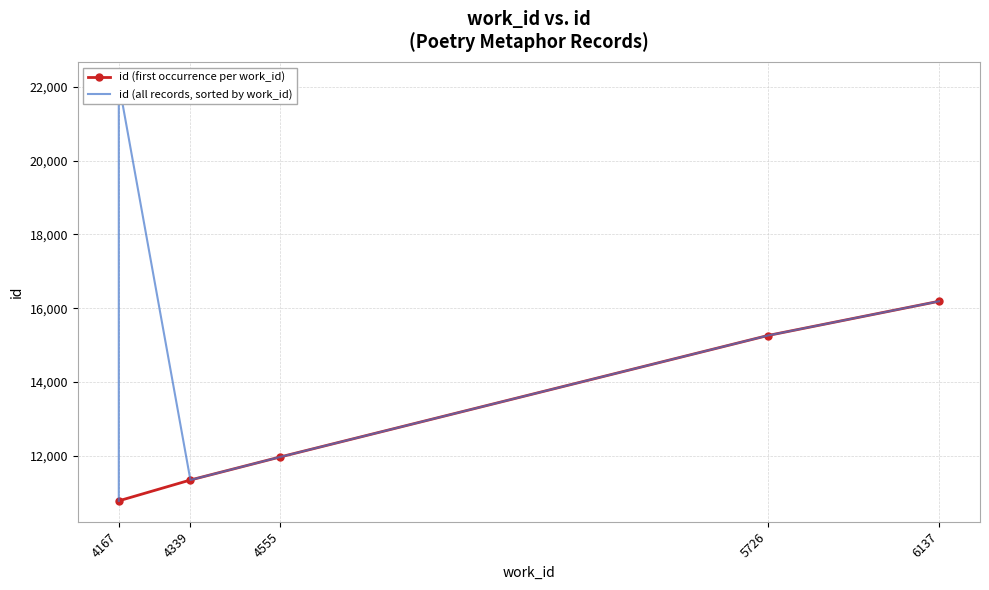

What is the change in value from 4167 to 6137?

+5397